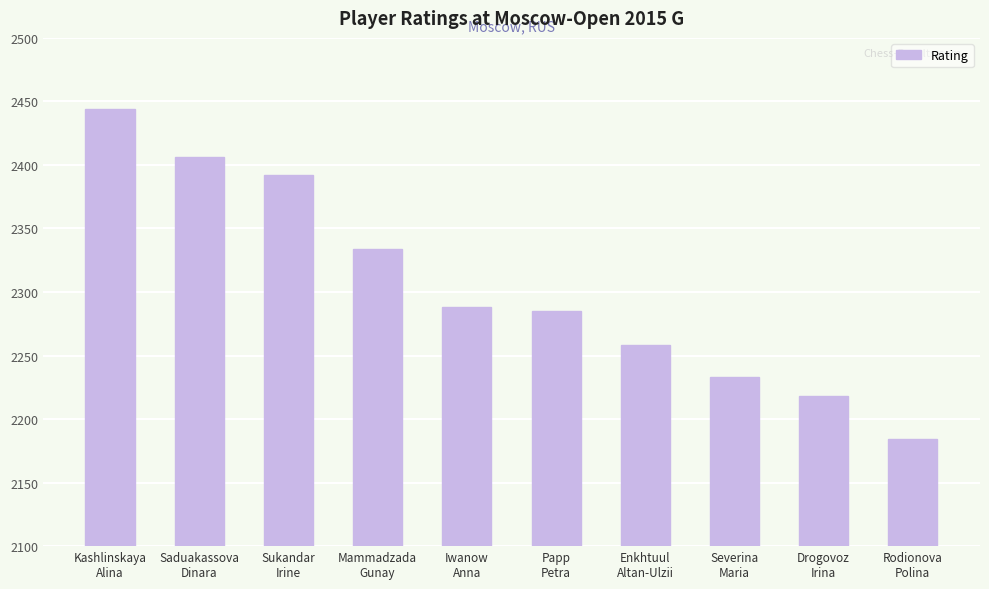

Which has a higher value, Rodionova
Polina or Saduakassova
Dinara?

Saduakassova
Dinara